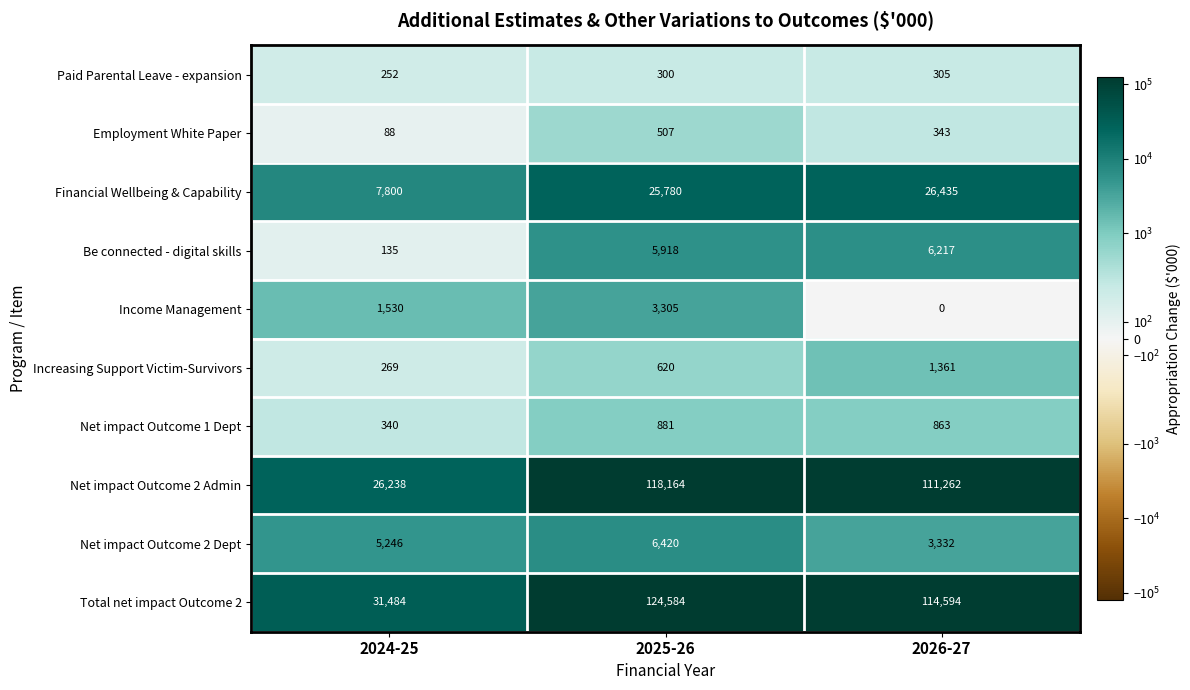

Is the value of Be connected - digital skills at 2024-25 greater than the value of Net impact Outcome 2 Admin at 2025-26?

No